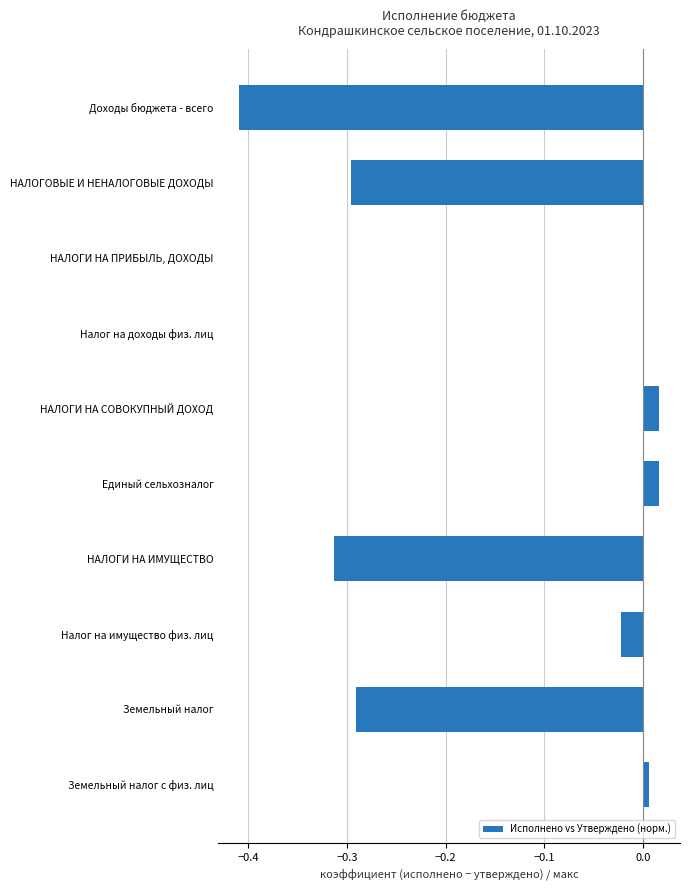

Is it true that the value at НАЛОГИ НА СОВОКУПНЫЙ ДОХОД is 0.0?

True